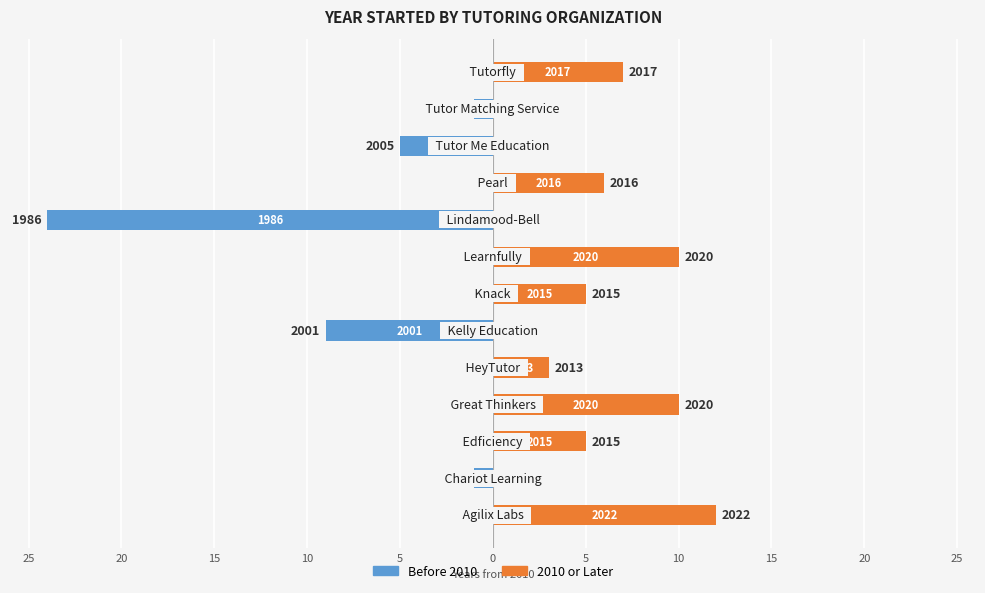

Which series has the largest total across all categories?

2010 or Later